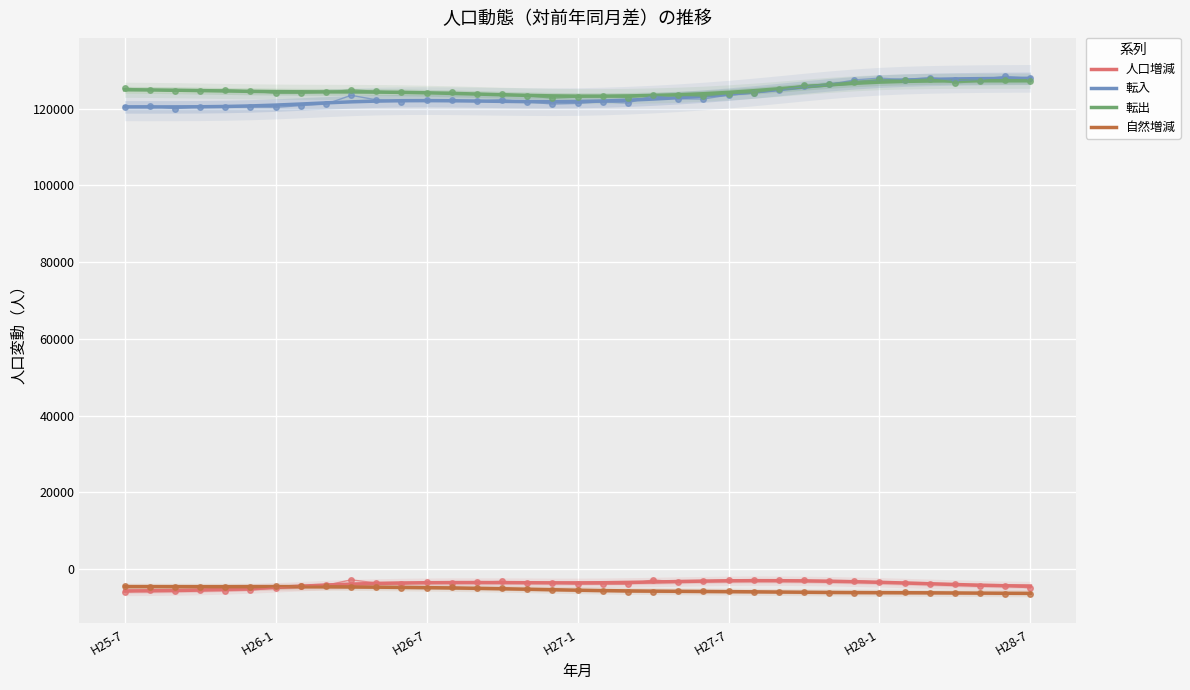

Count the number of data series in this chart.

4